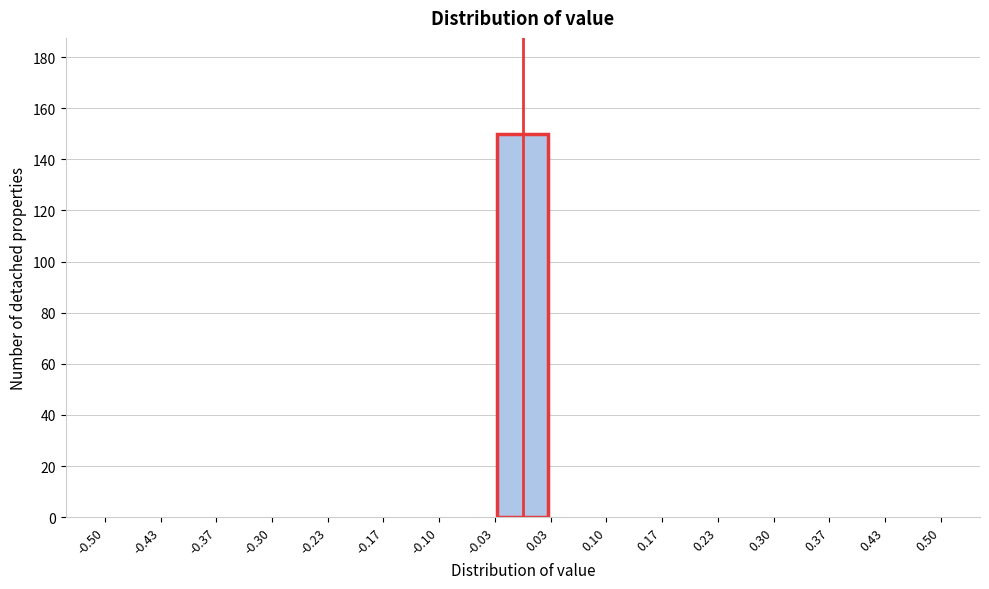

Reading left to right, transcribe this chart: for each bar, give the range it covers on the x-axis and its height. The values are not printed on the chart, so give them approximately, as read against the axis.

-0.50 to -0.43: 0
-0.43 to -0.37: 0
-0.37 to -0.30: 0
-0.30 to -0.23: 0
-0.23 to -0.17: 0
-0.17 to -0.10: 0
-0.10 to -0.03: 0
-0.03 to 0.03: 150
0.03 to 0.10: 0
0.10 to 0.17: 0
0.17 to 0.23: 0
0.23 to 0.30: 0
0.30 to 0.37: 0
0.37 to 0.43: 0
0.43 to 0.50: 0